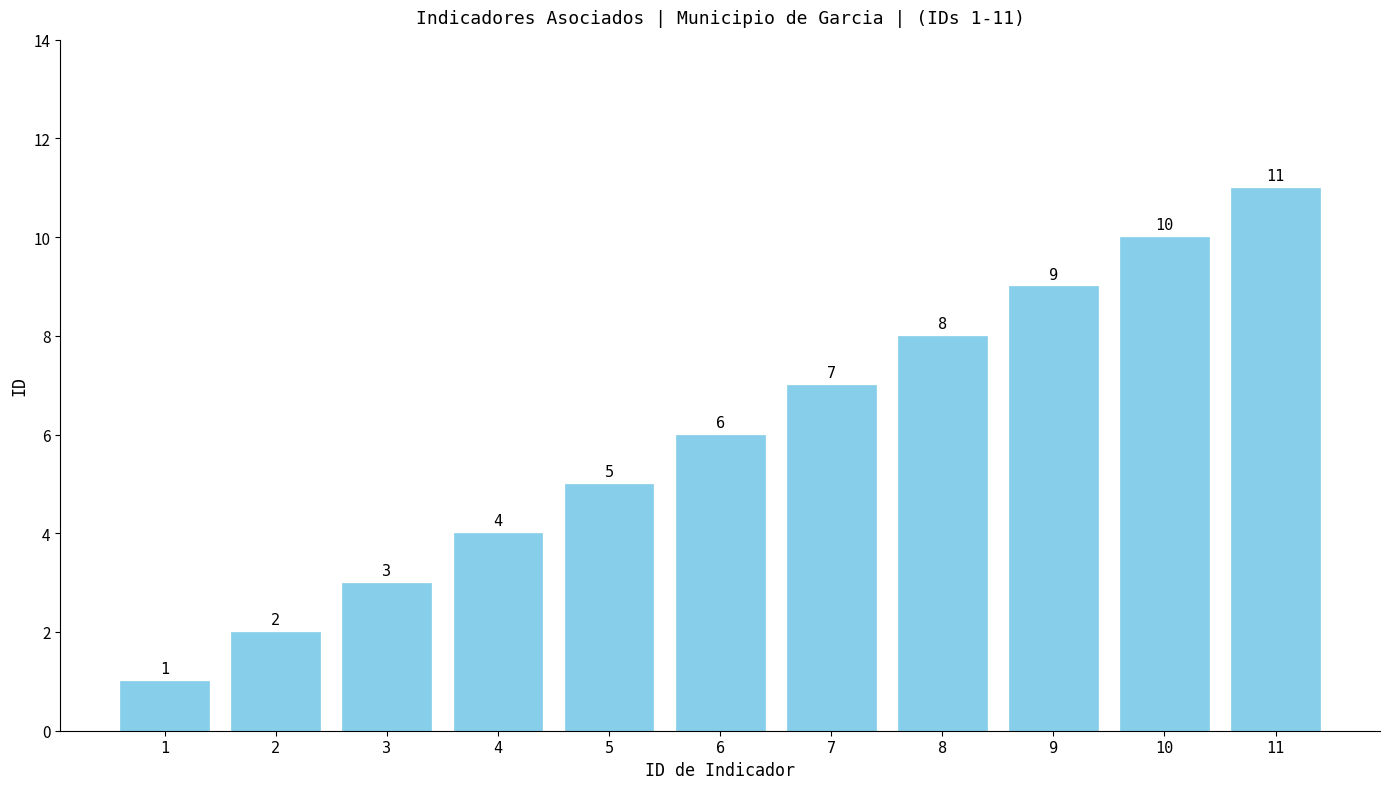

Approximately how many times larger is the value at 2 compared to 7?

0.3